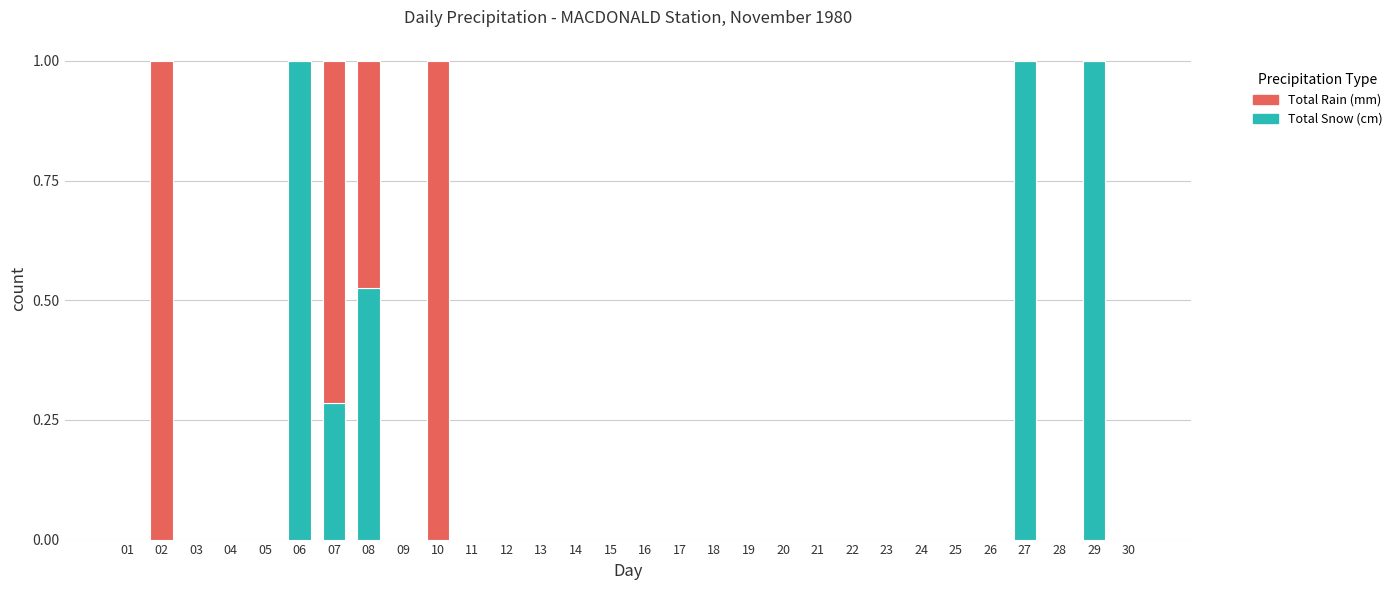

How many distinct data groups are displayed?

2